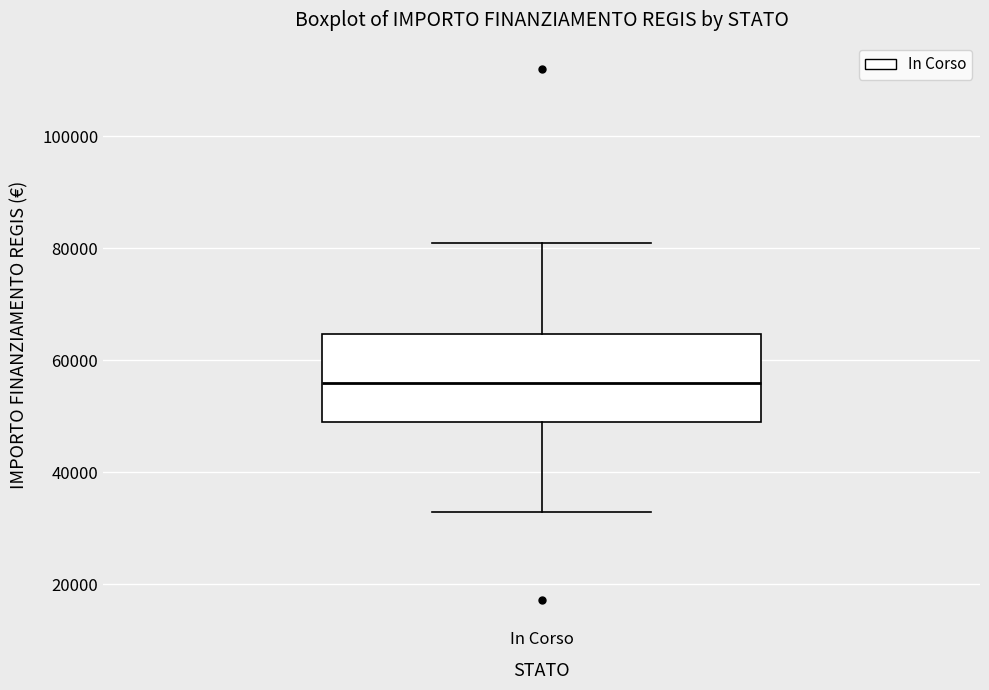

Transcribe this box plot: give where the median line is, the range the box spans, and where the two whiskers end, as read against the y-axis. The values are not printed on the chart, so give them approximately, as read against the axis.

median 56000, box 50000 to 64000, whiskers 32000 to 80000